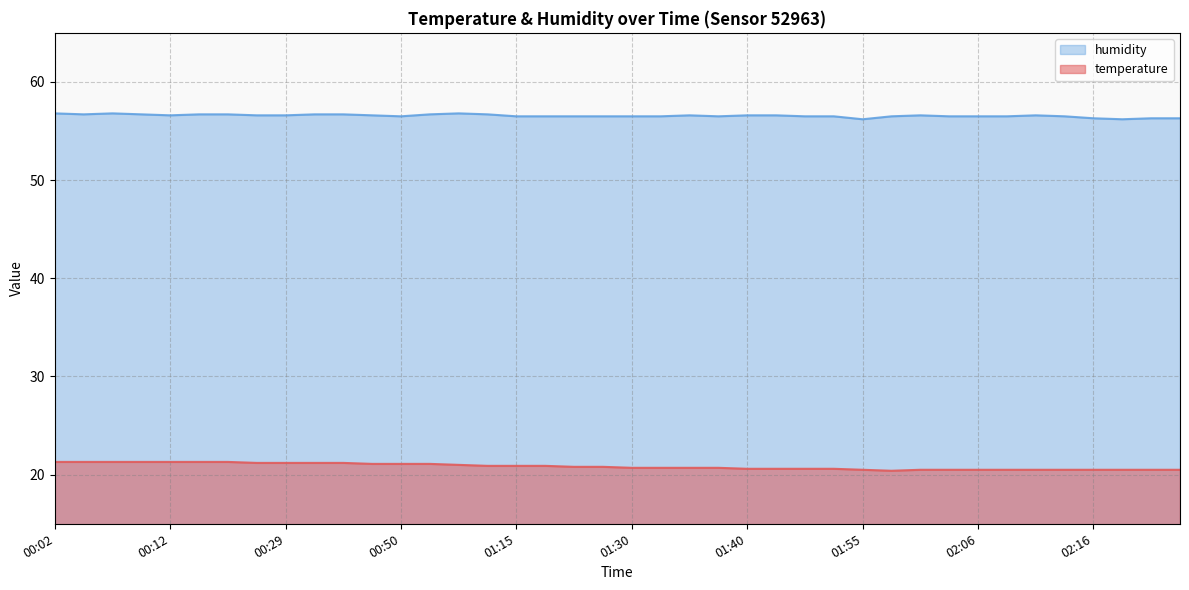

True or false: temperature and humidity intersect in this chart.

False